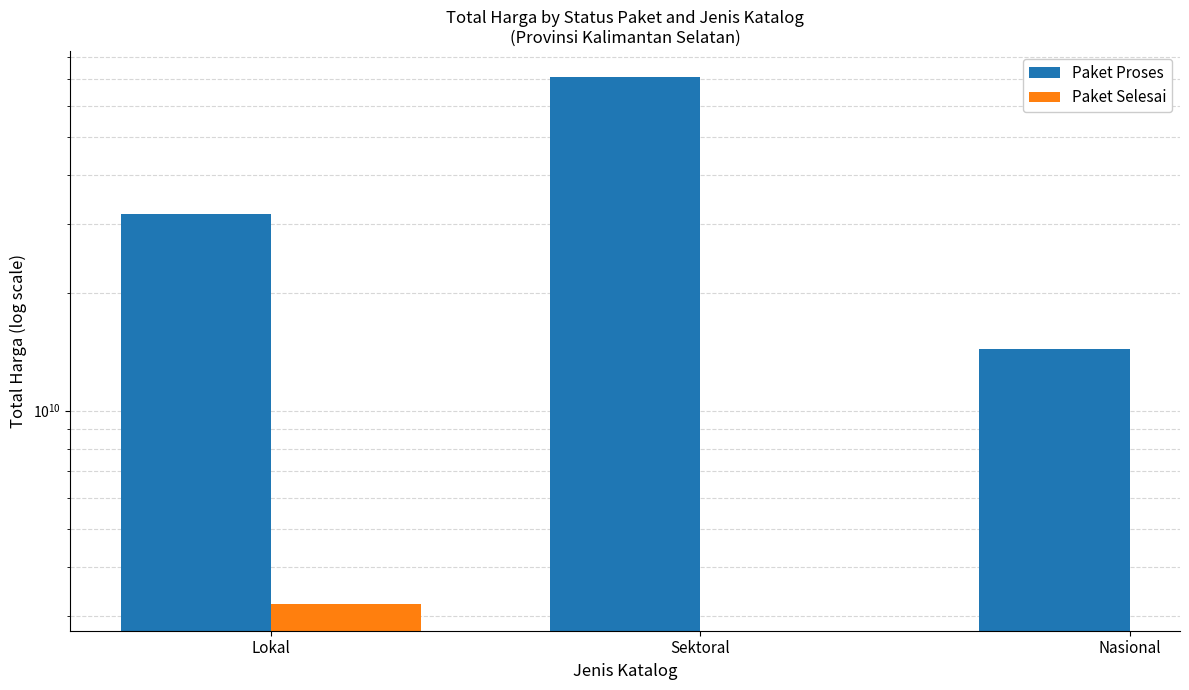

The value of Paket Proses at Nasional is 14345400000.0. True or false?

True